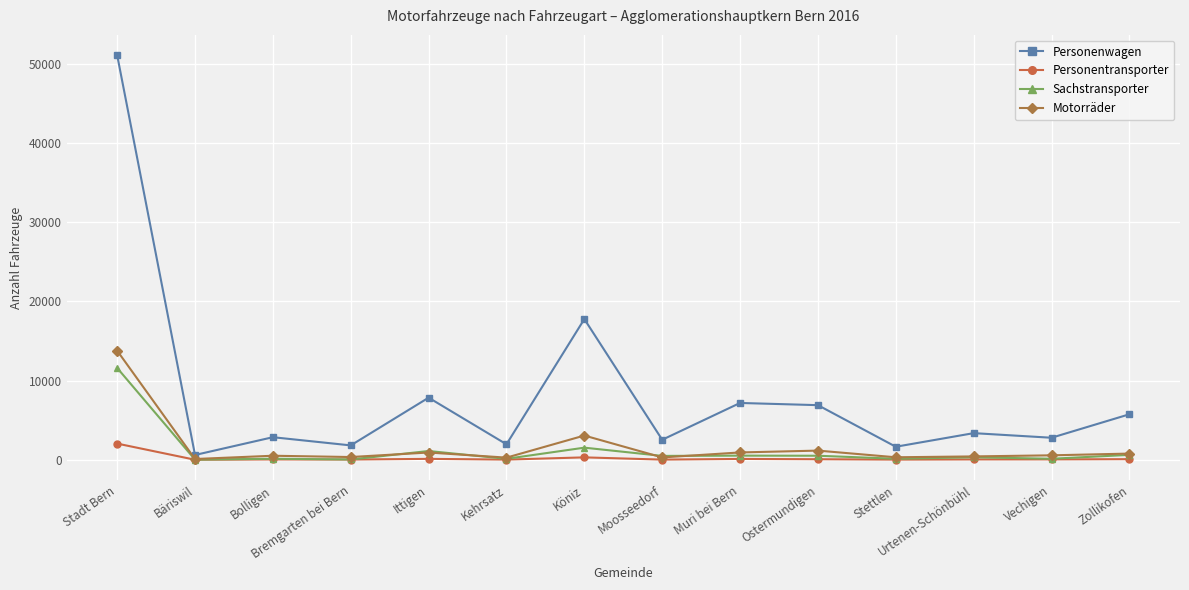

Does the chart have visible grid lines?

Yes